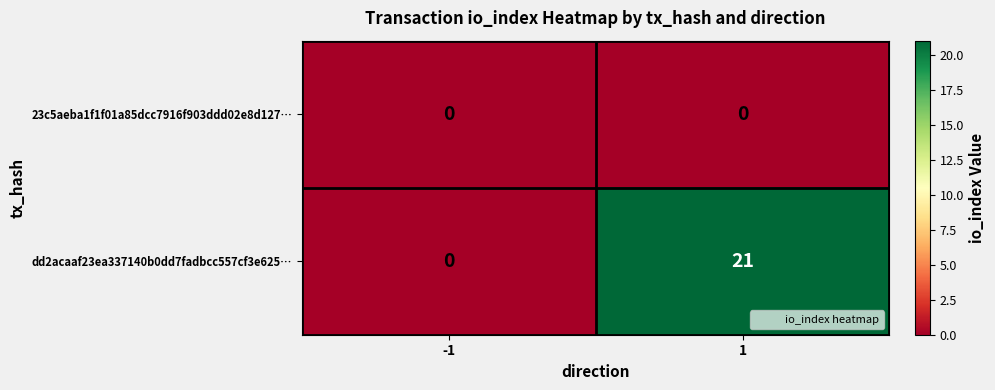

Reading right to left, extract all data points from this chart.

23c5aeba1f1f01a85dcc7916f903ddd02e8d127…: 0	0
dd2acaaf23ea337140b0dd7fadbcc557cf3e625…: 21	0